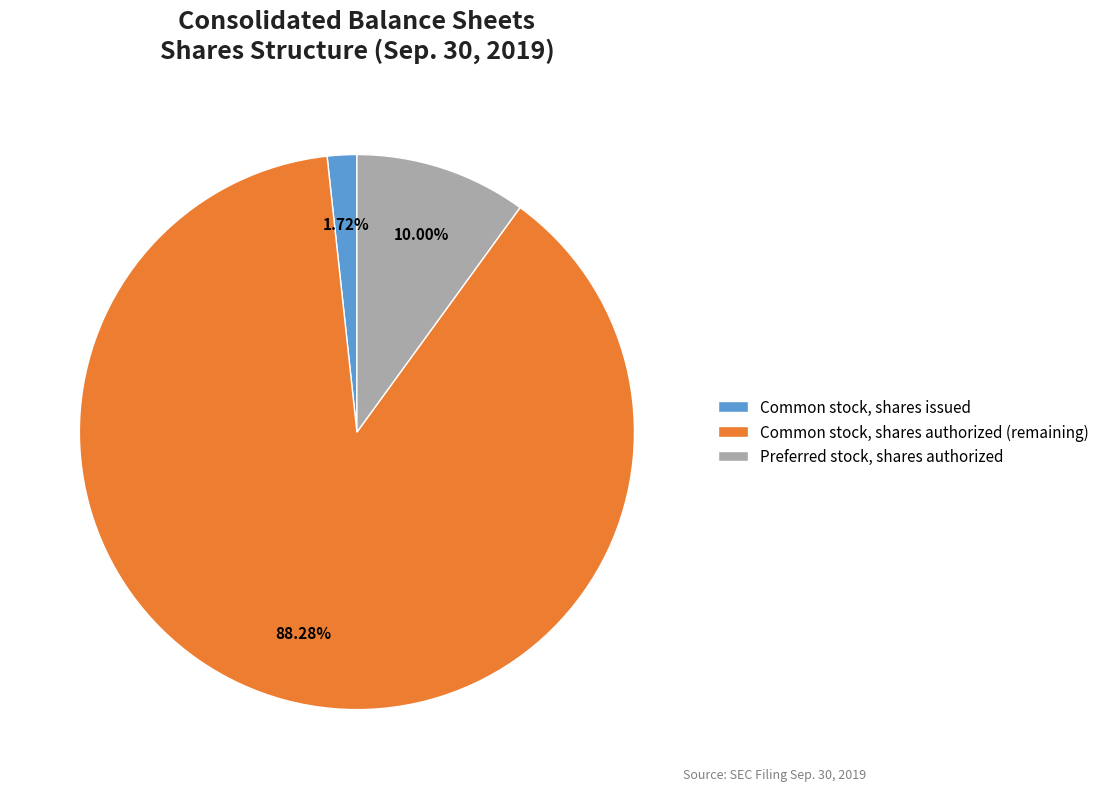

Which slice is the largest?

Common stock, shares authorized